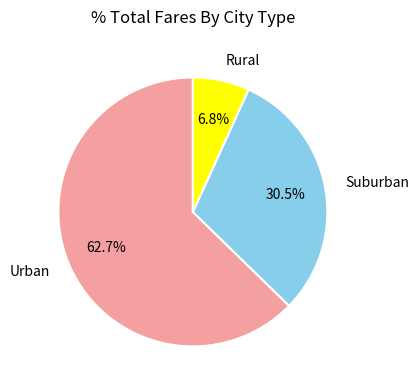

To the nearest percent, what is the average slice percentage?

33%